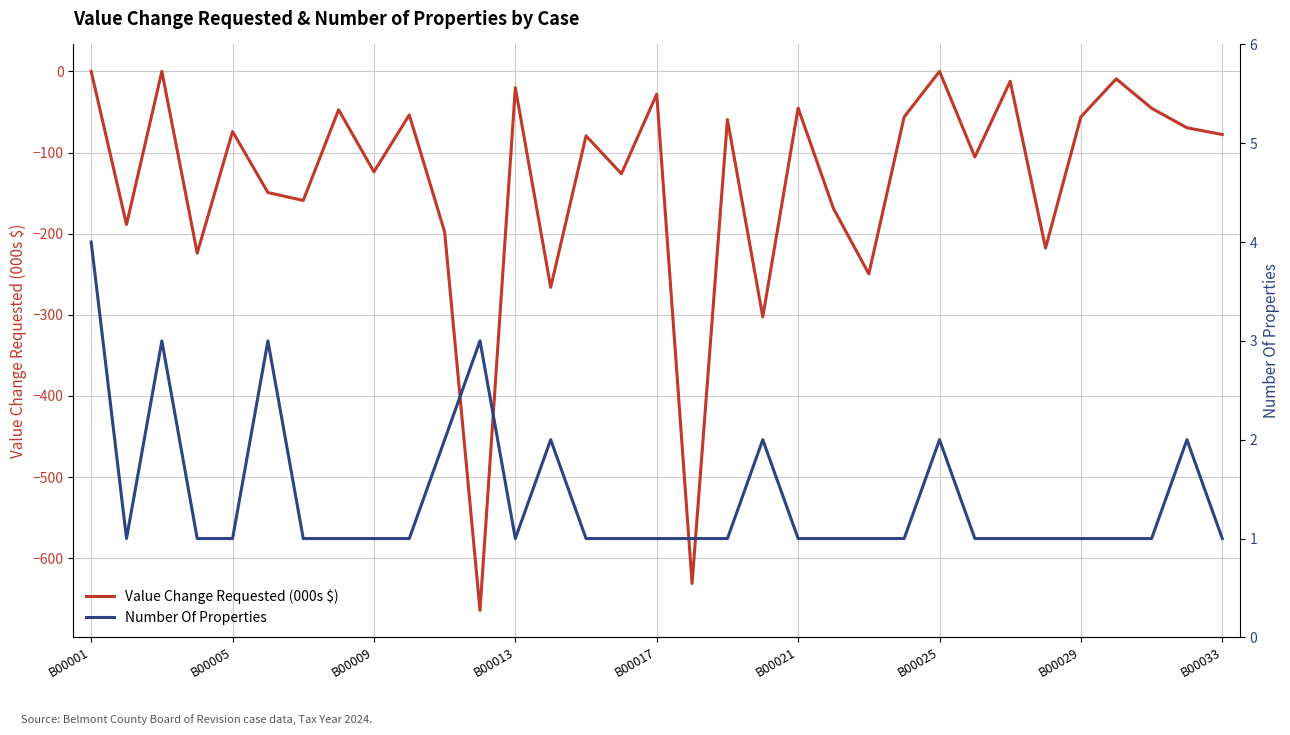

Is it true that Value Change Requested (000s $) equals -176.2 at 15?

False